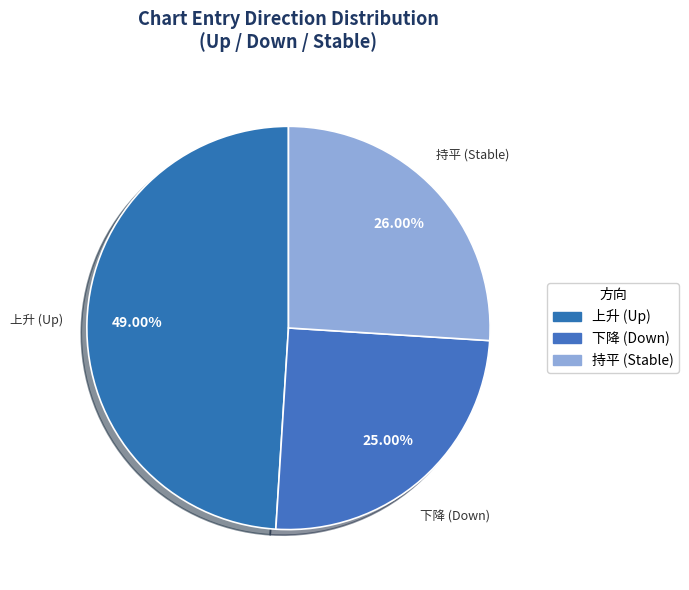

Count the number of slices in the pie.

3